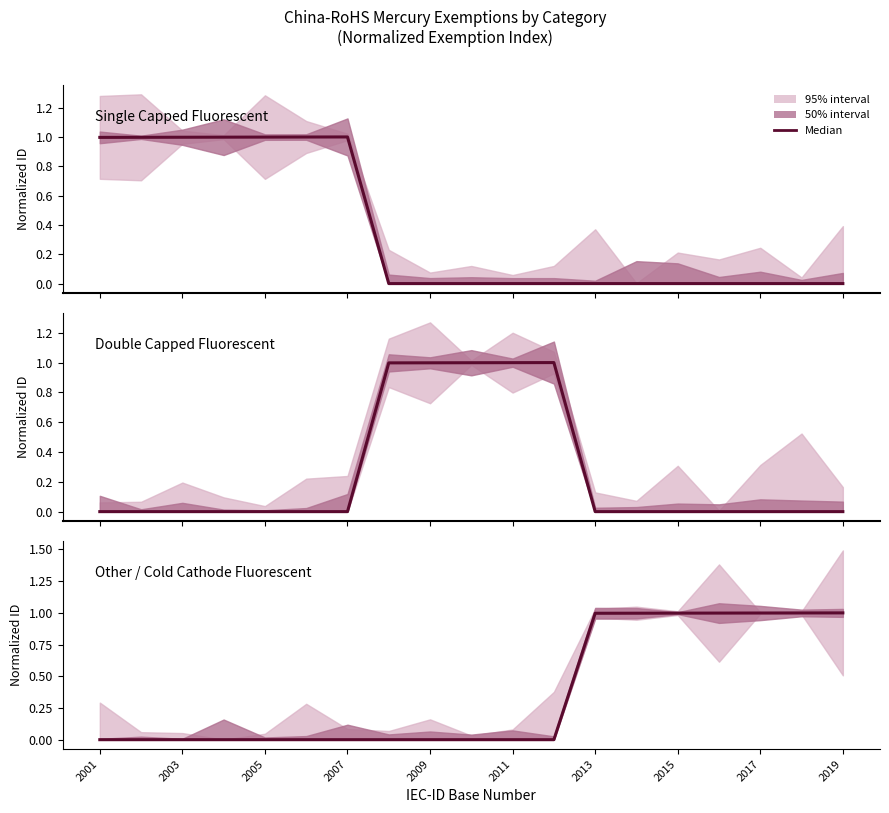

The value of Double Capped Fluorescent at 2015 is 0.0. True or false?

True